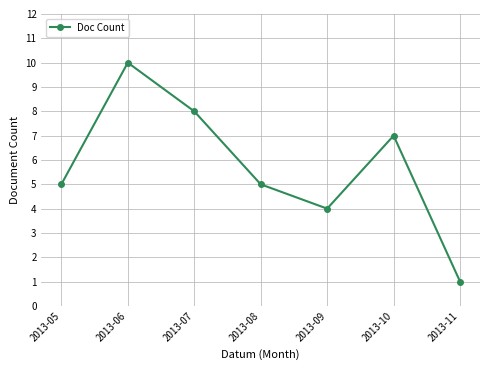

Does the chart have visible grid lines?

Yes